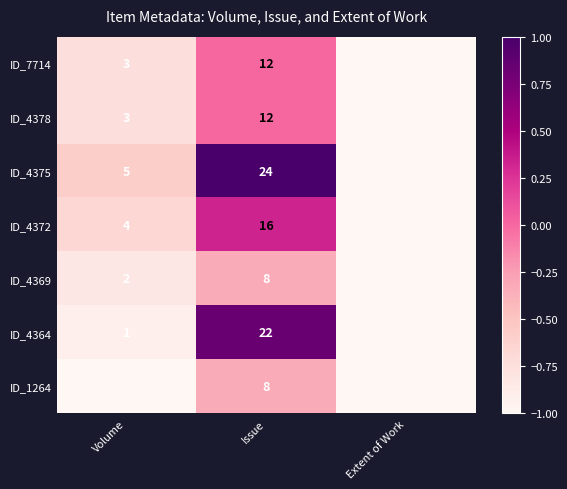

At how many categories does at least one series exceed 0?

1